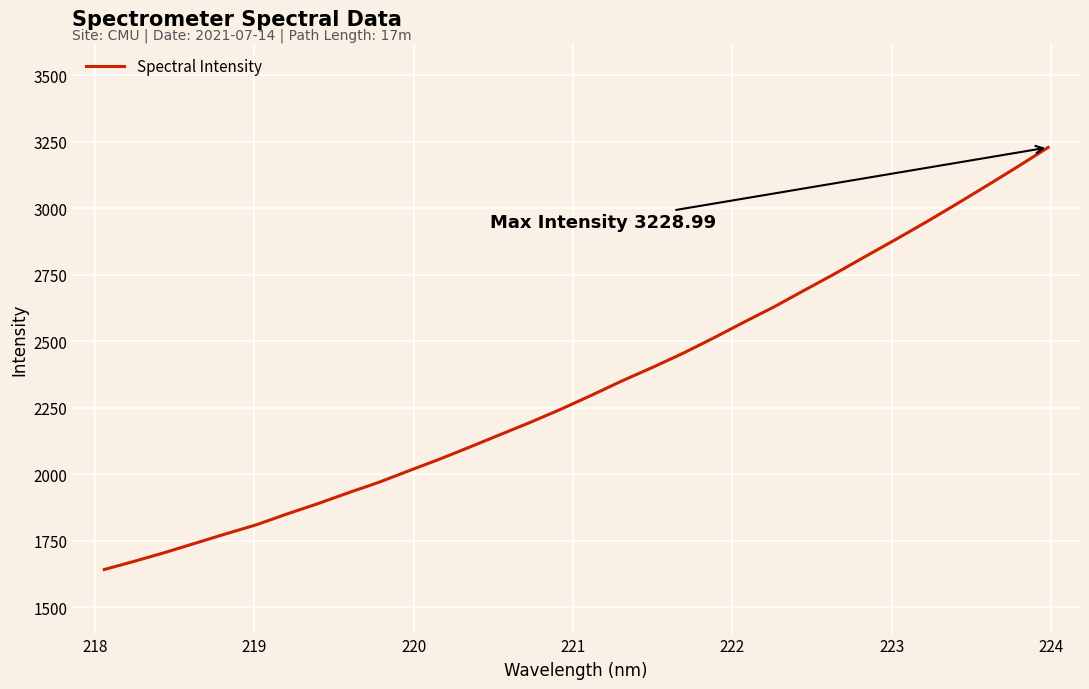

What is the greatest value displayed?

3229.0